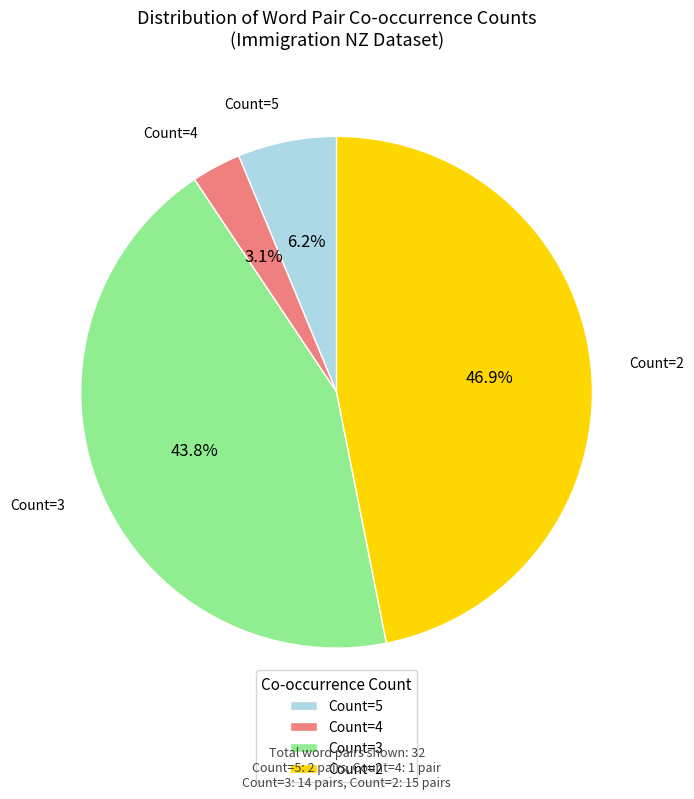

Does any single category account for the majority?

No